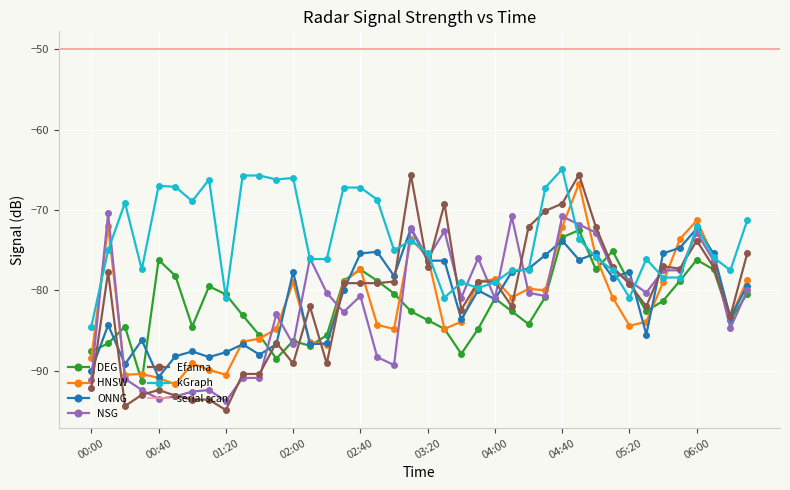

The value of ONNG at 06:00 is -110.4. True or false?

False